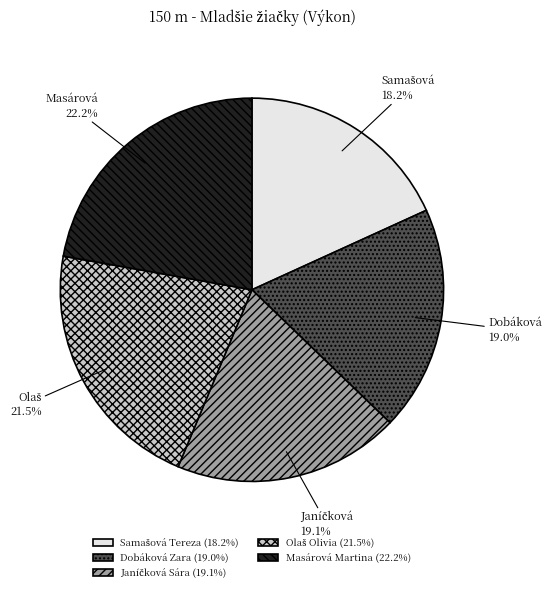

The Dobáková Zara slice represents 19% of the pie. True or false?

True